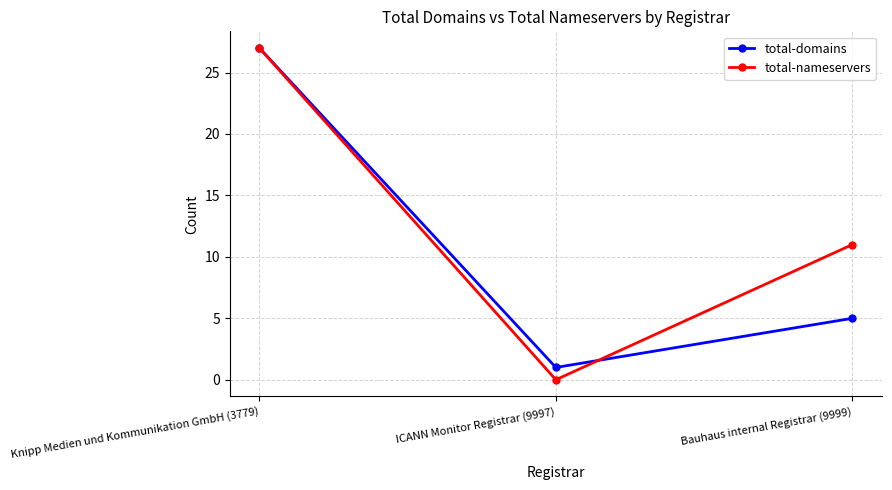

True or false: total-nameservers has a value of 16 at Bauhaus internal Registrar (9999).

False